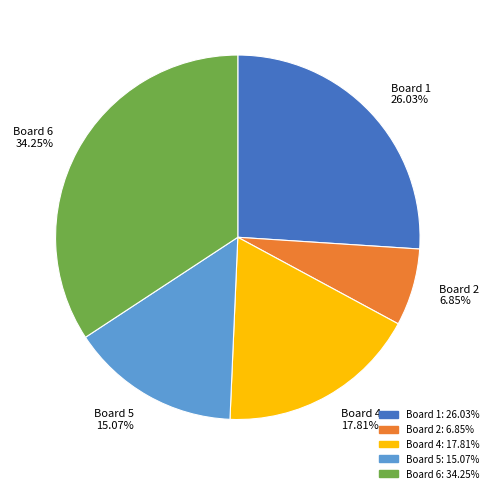

Is there a majority slice in this chart?

No